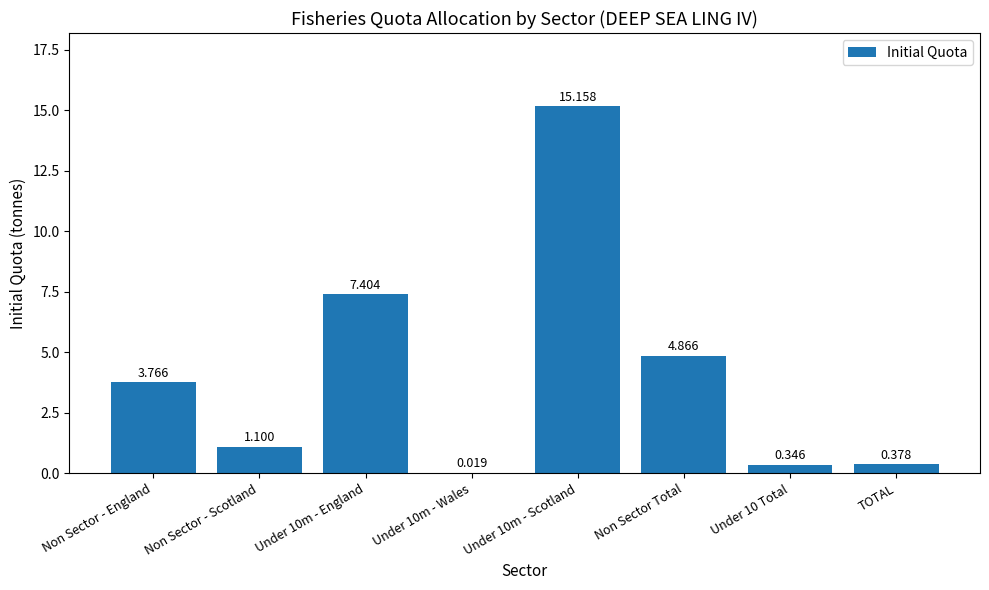

The value at Non Sector Total is 1.7. True or false?

False